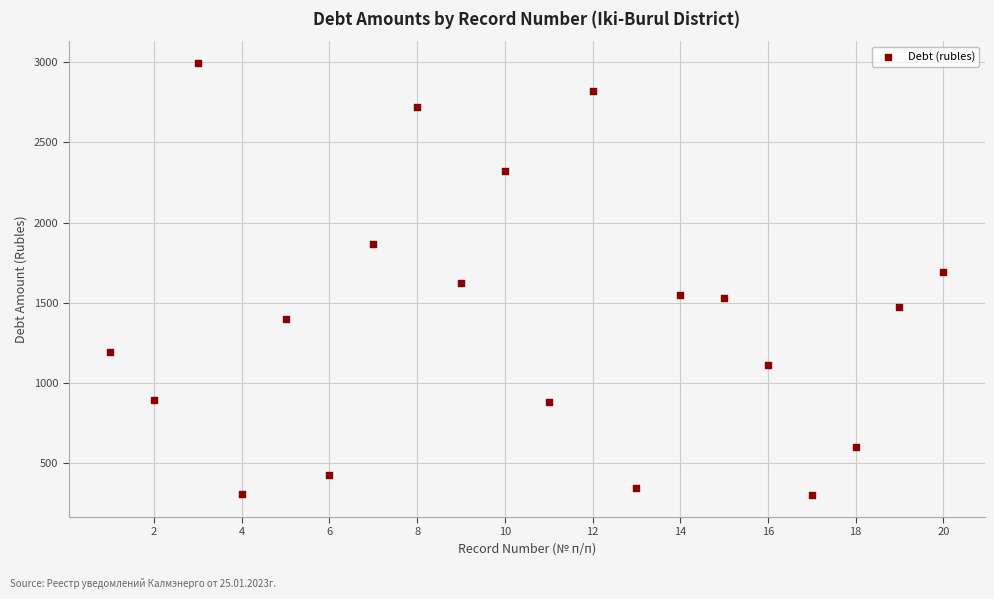

What is the range of Y values (max minus min)?

2699.2